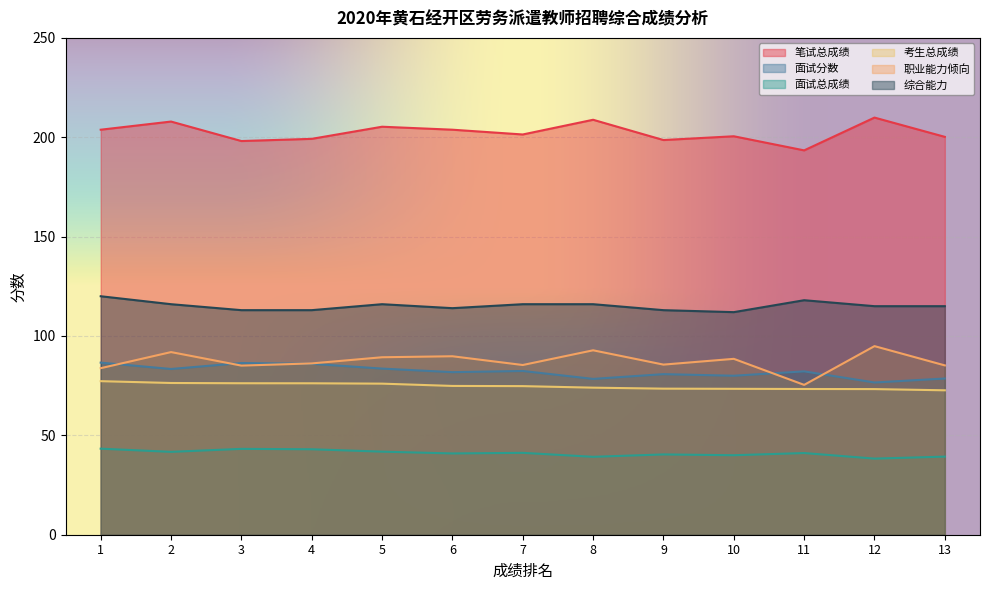

At which label is 综合能力 closest to 116?

2